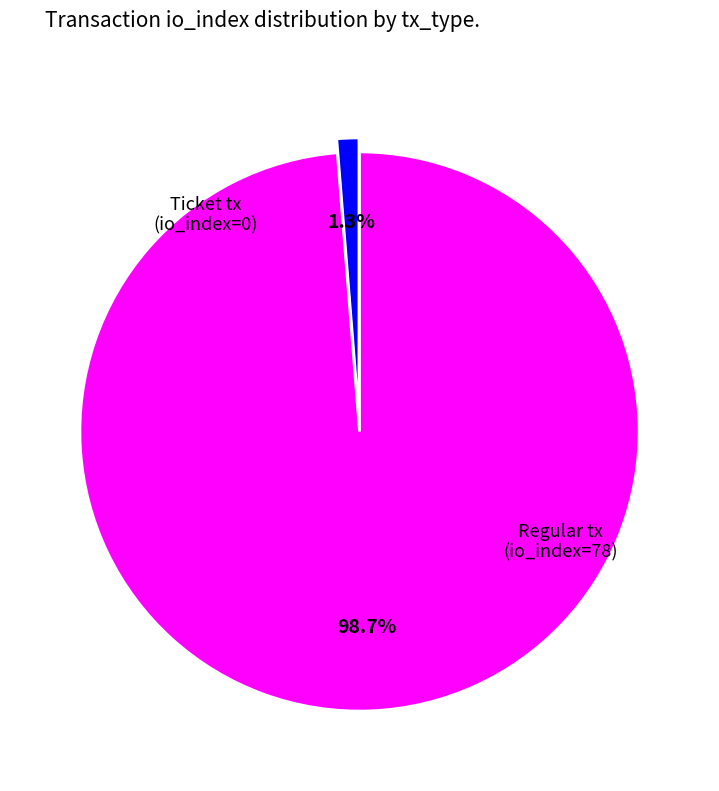

What is the majority slice?

Regular tx (io_index=78)